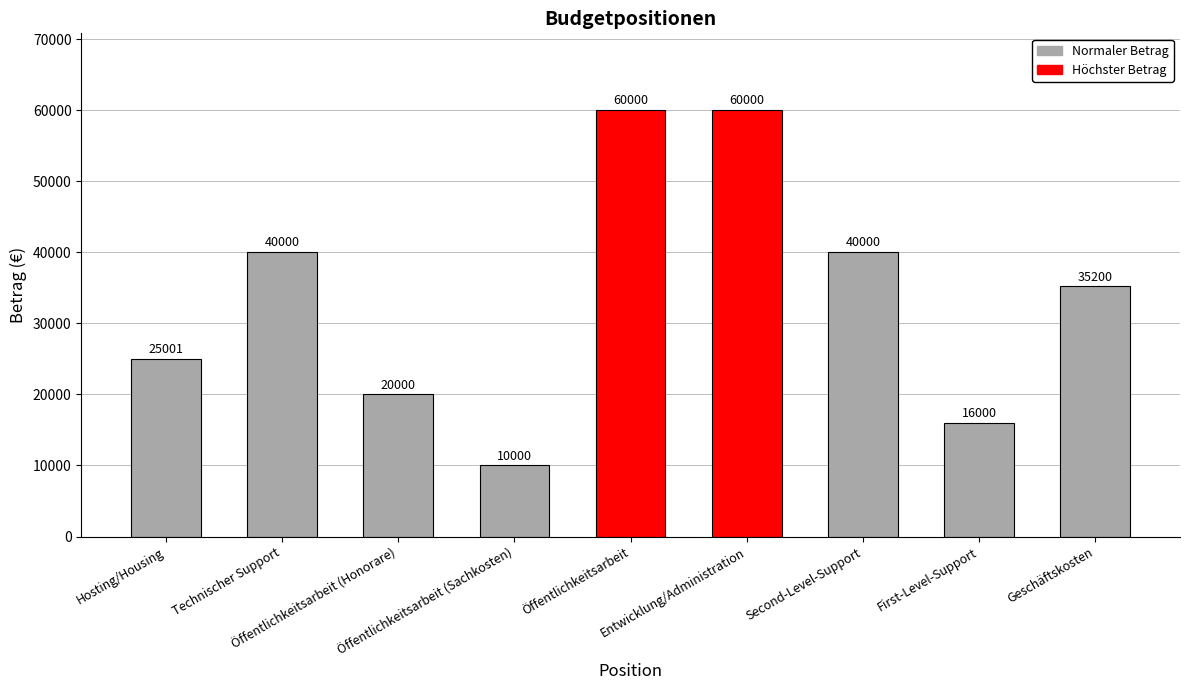

How many series are shown in this chart?

1